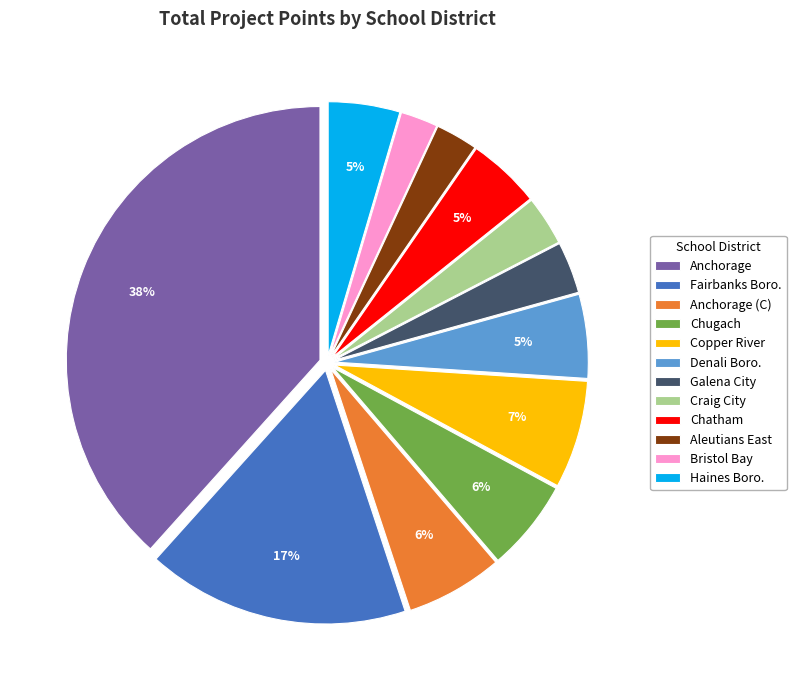

How many segments does this pie chart have?

12